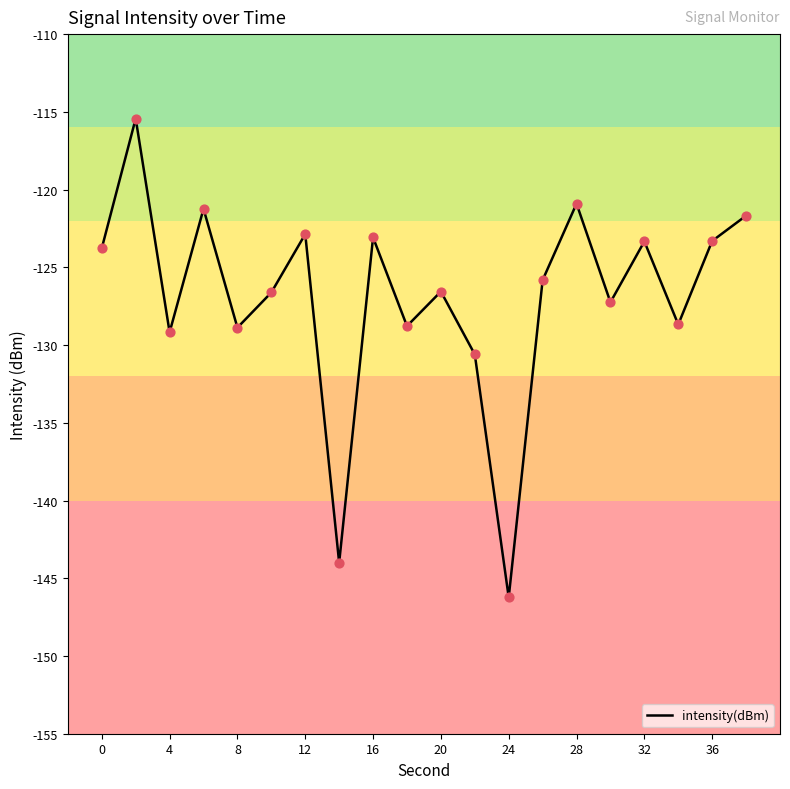

What is the smallest value displayed?

-146.2